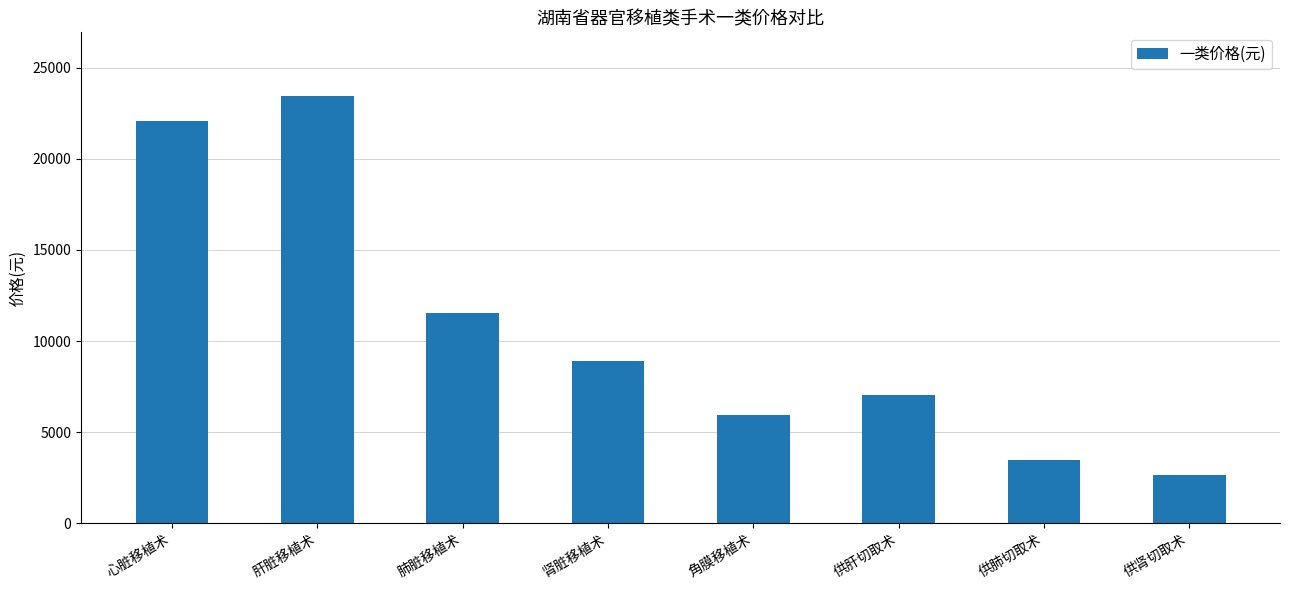

Reading right to left, list all the values displayed in this chart.

供肾切取术=2677.0	供肺切取术=3464.0	供肝切取术=7027.0	角膜移植术=5947.7	肾脏移植术=8923.3	肺脏移植术=11545.7	肝脏移植术=23421.7	心脏移植术=22077.3